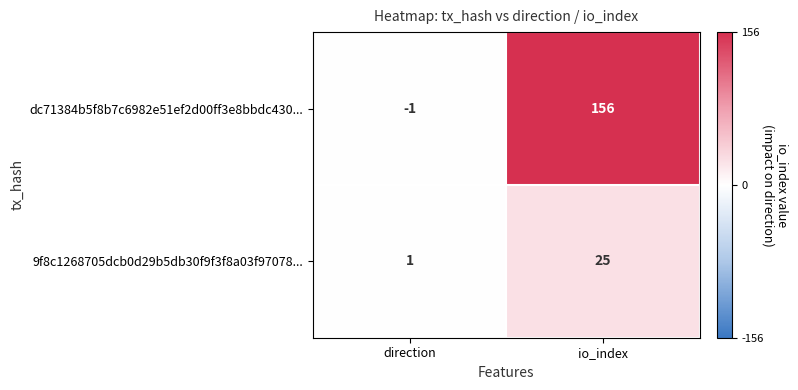

Read the dc71384b5f8b7c6982e51ef2d00ff3e8bbdc430... value at io_index, to the nearest 10.

160